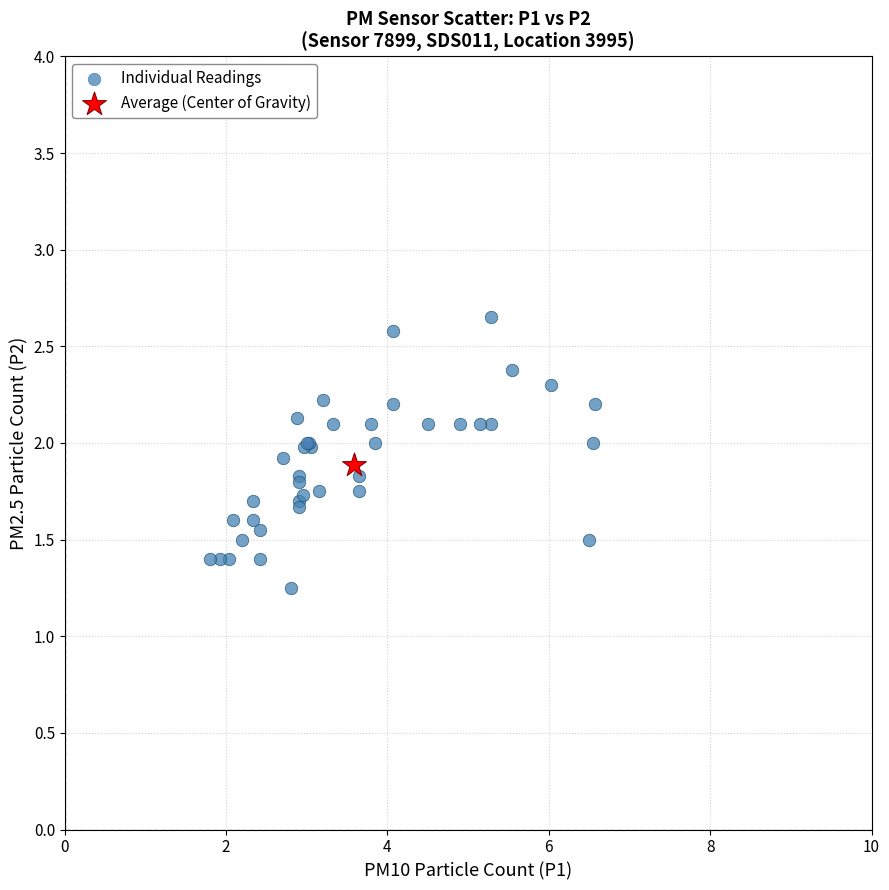

What are all the series names shown in the legend?

Individual Readings, Average (Center of Gravity)